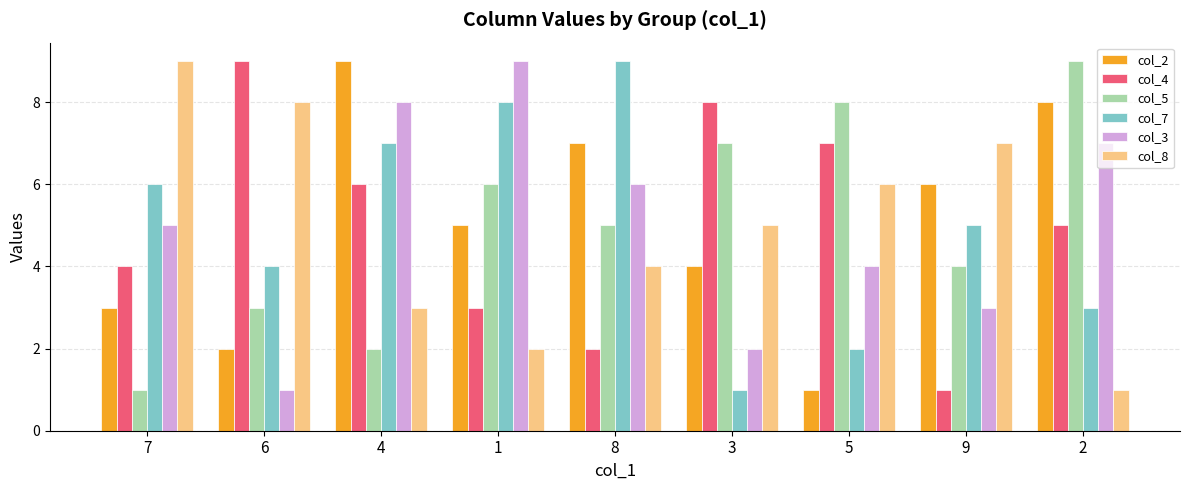

Count the number of data series in this chart.

6